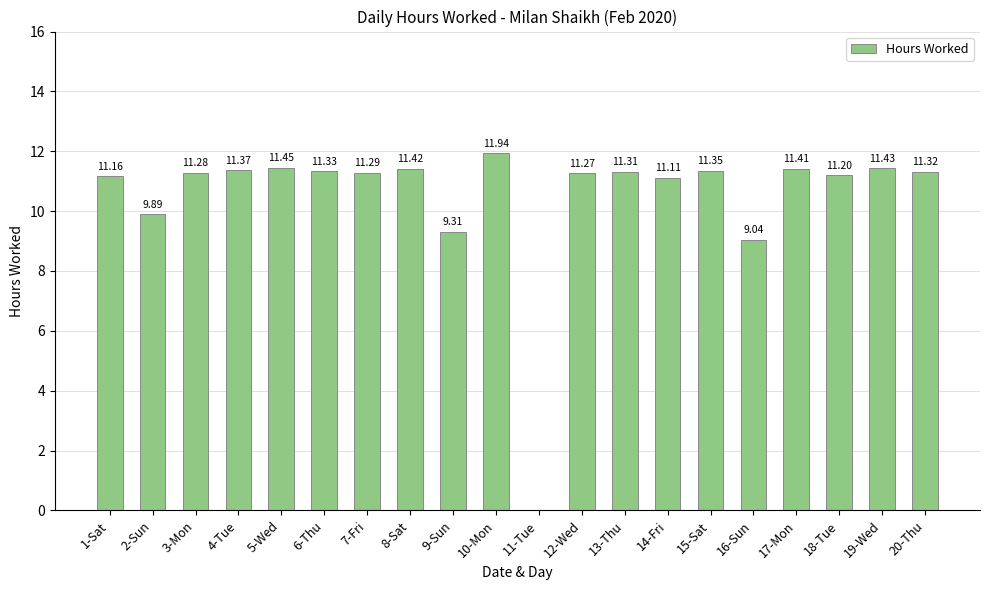

What is the sum of the values at 15-Sat and 3-Mon?

22.6